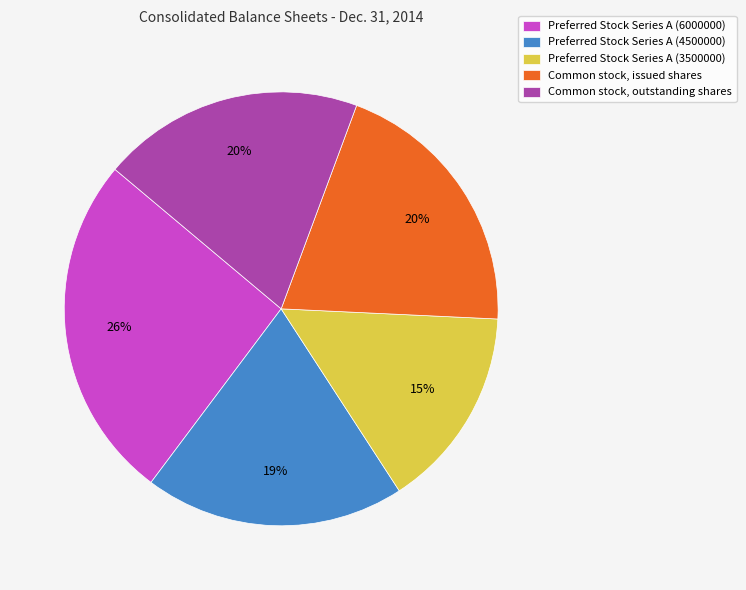

Do Preferred Stock Series A (3500000) and Common stock, issued shares together represent more than half of the pie?

No